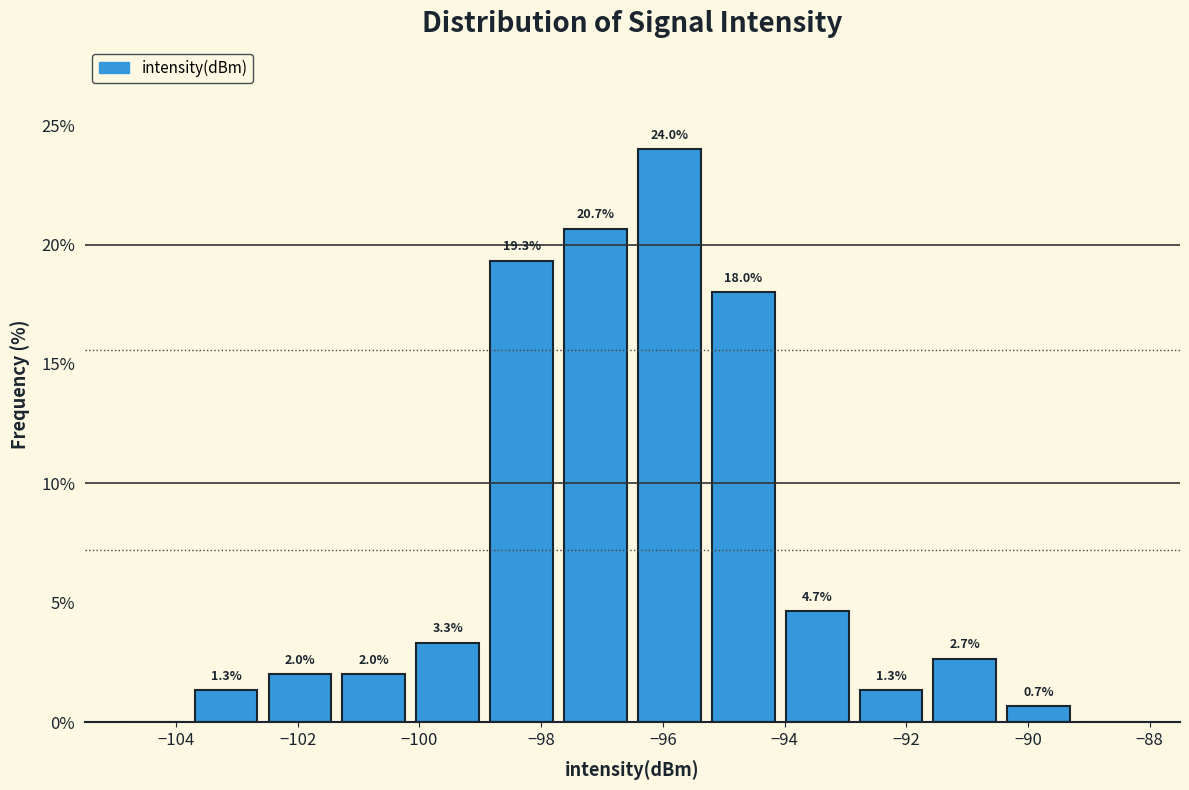

Which range on the x-axis has the tallest bar?

-96.4 to -95.2